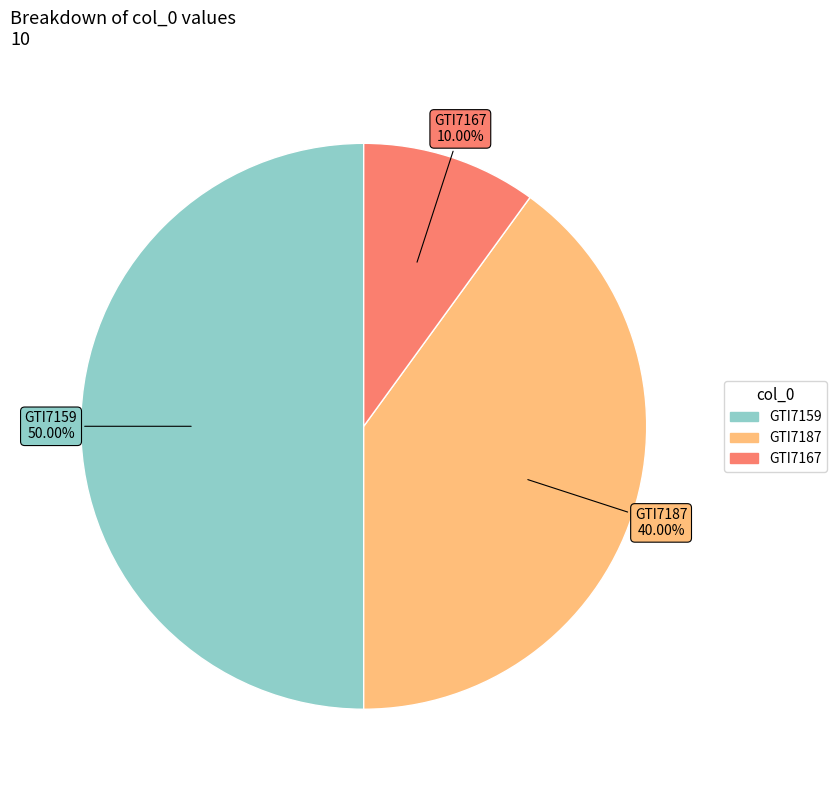

What percentage do GTI7187 and GTI7167 together represent?

50.0%